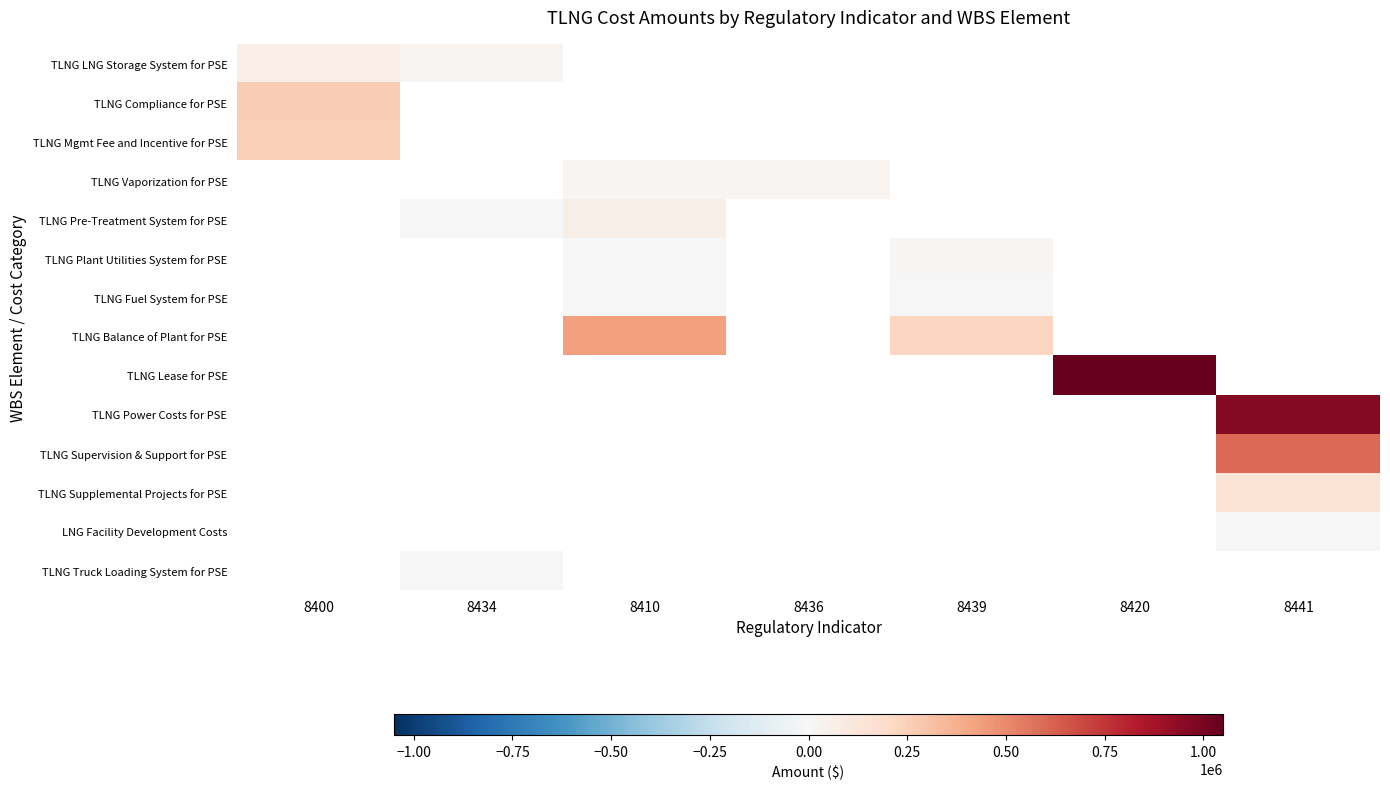

At which category does the chart reach its peak across all series?

8420